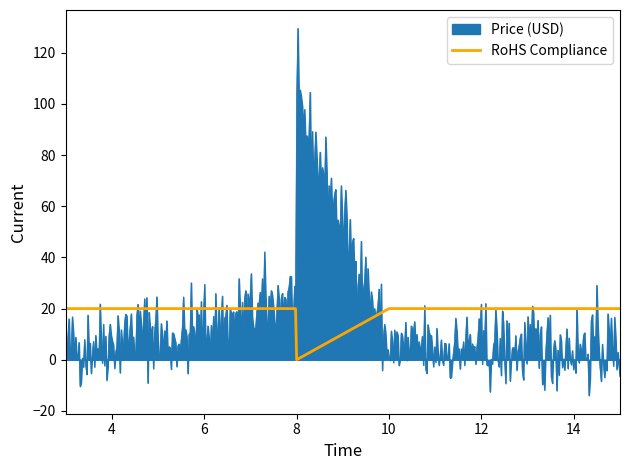

What is the minimum value shown in the chart?

-13.9